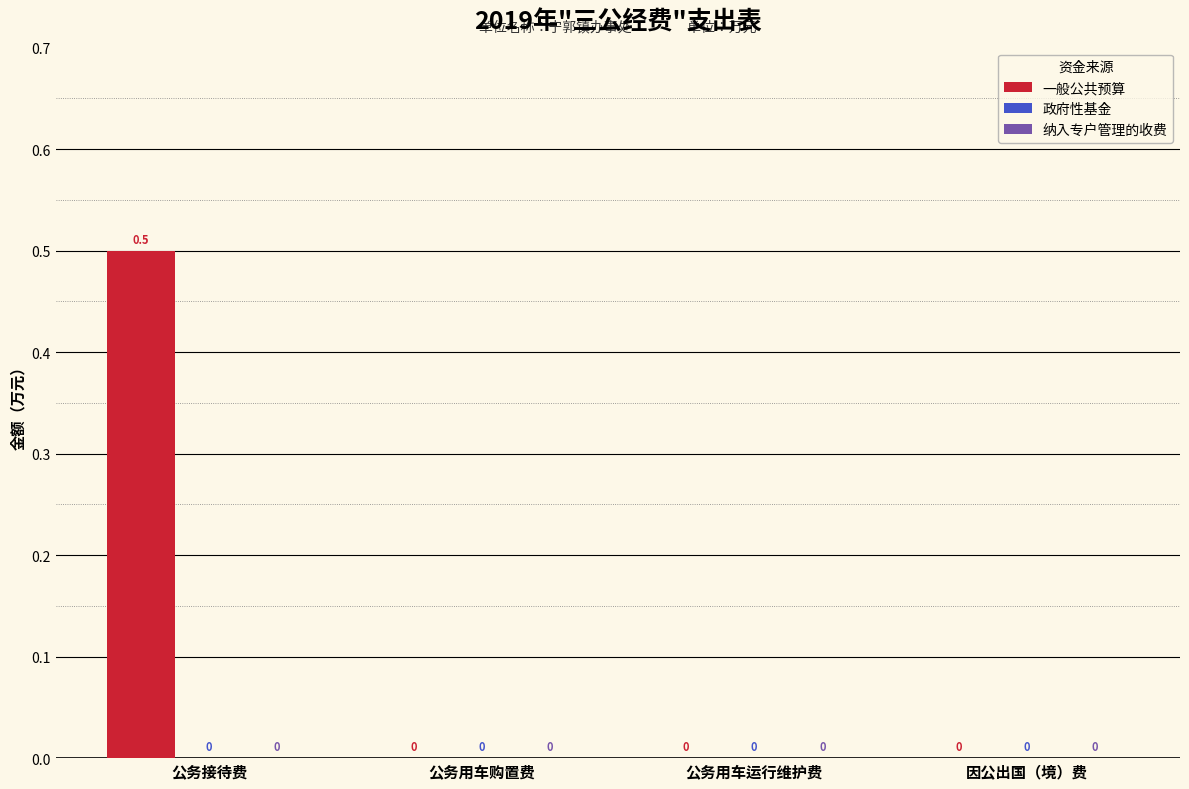

What is the maximum value shown in the chart?

0.5